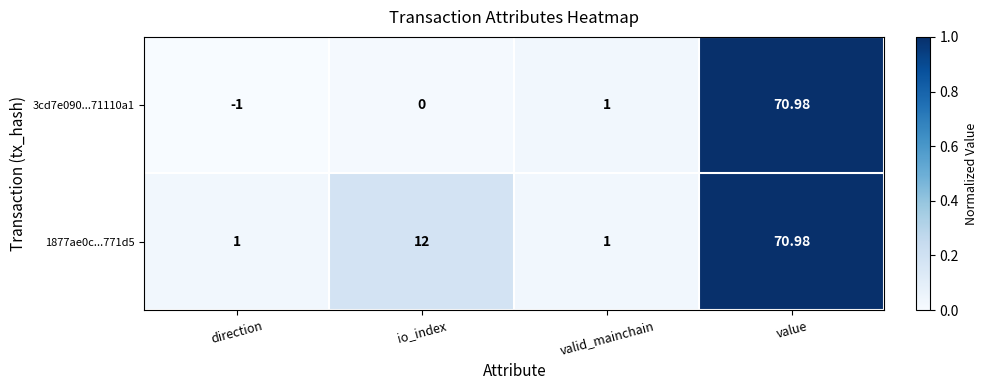

At which category does the chart reach its minimum across all series?

direction